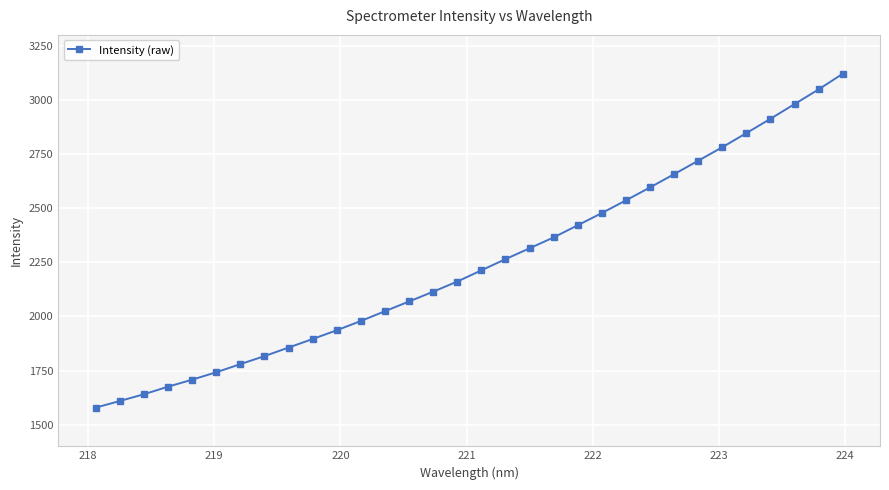

What is the average value?

2244.8